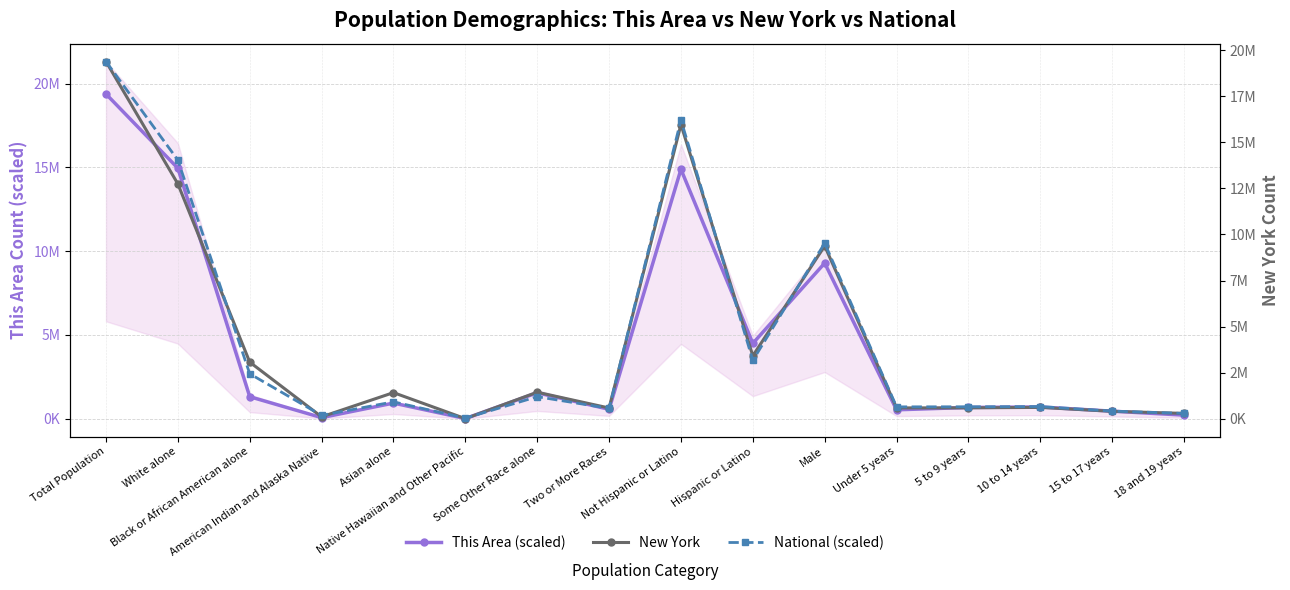

At which category does This Area (scaled) reach its first local valley?

American Indian and Alaska Native